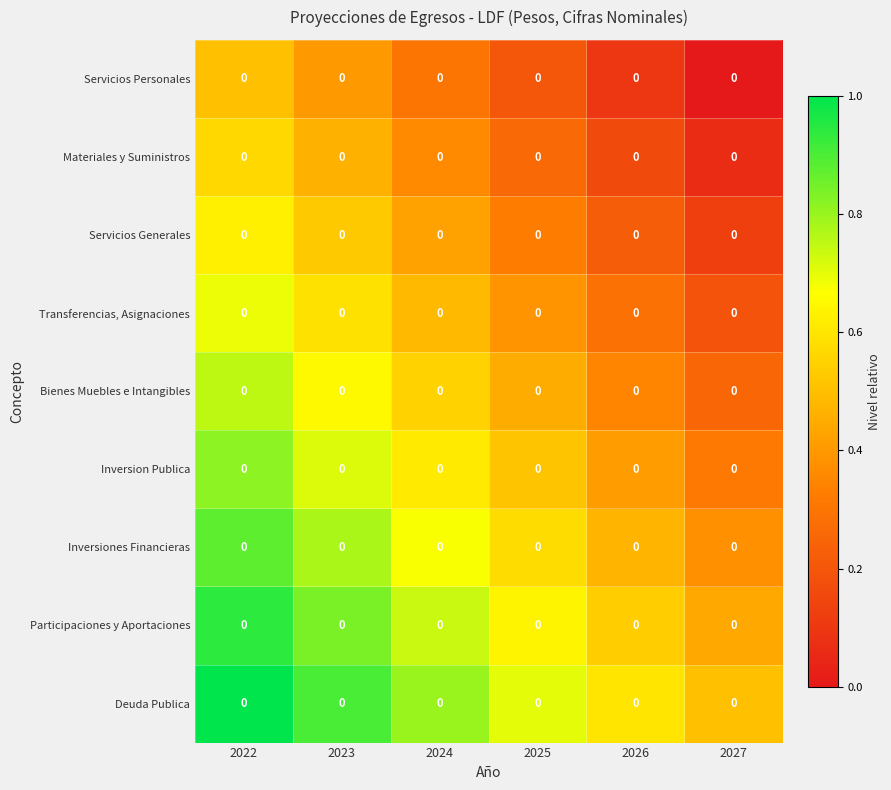

How many data points does each series have?

6